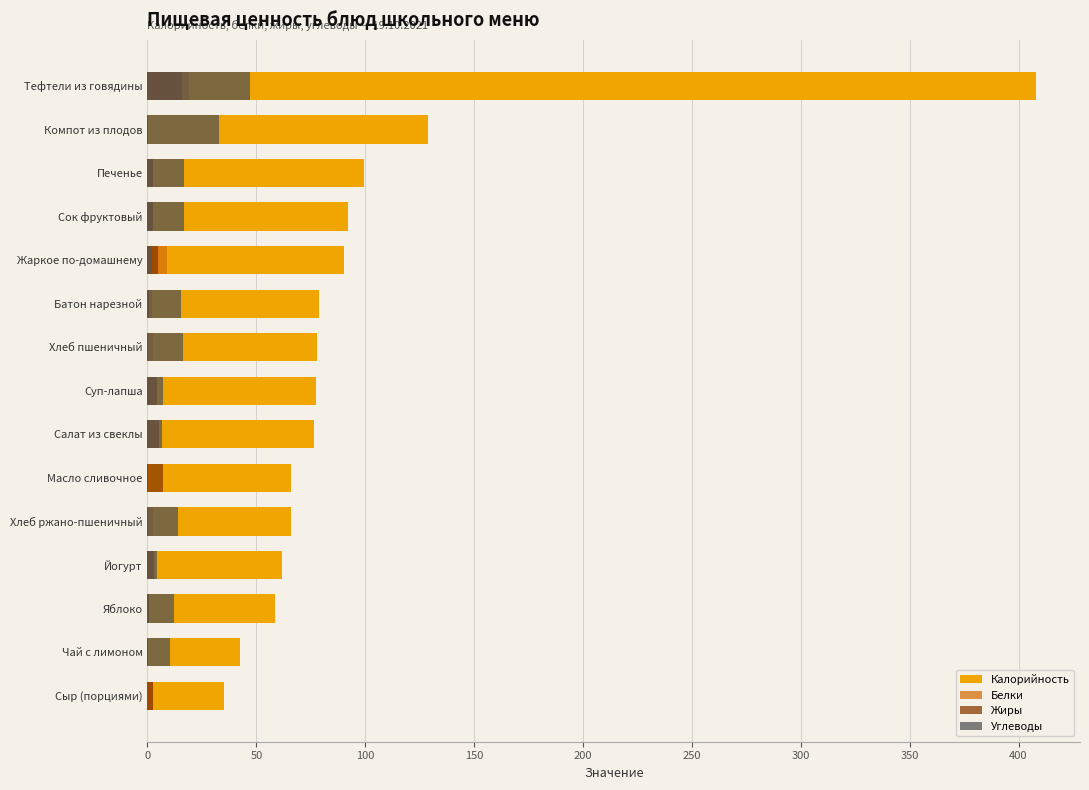

What is the greatest value displayed?

407.8